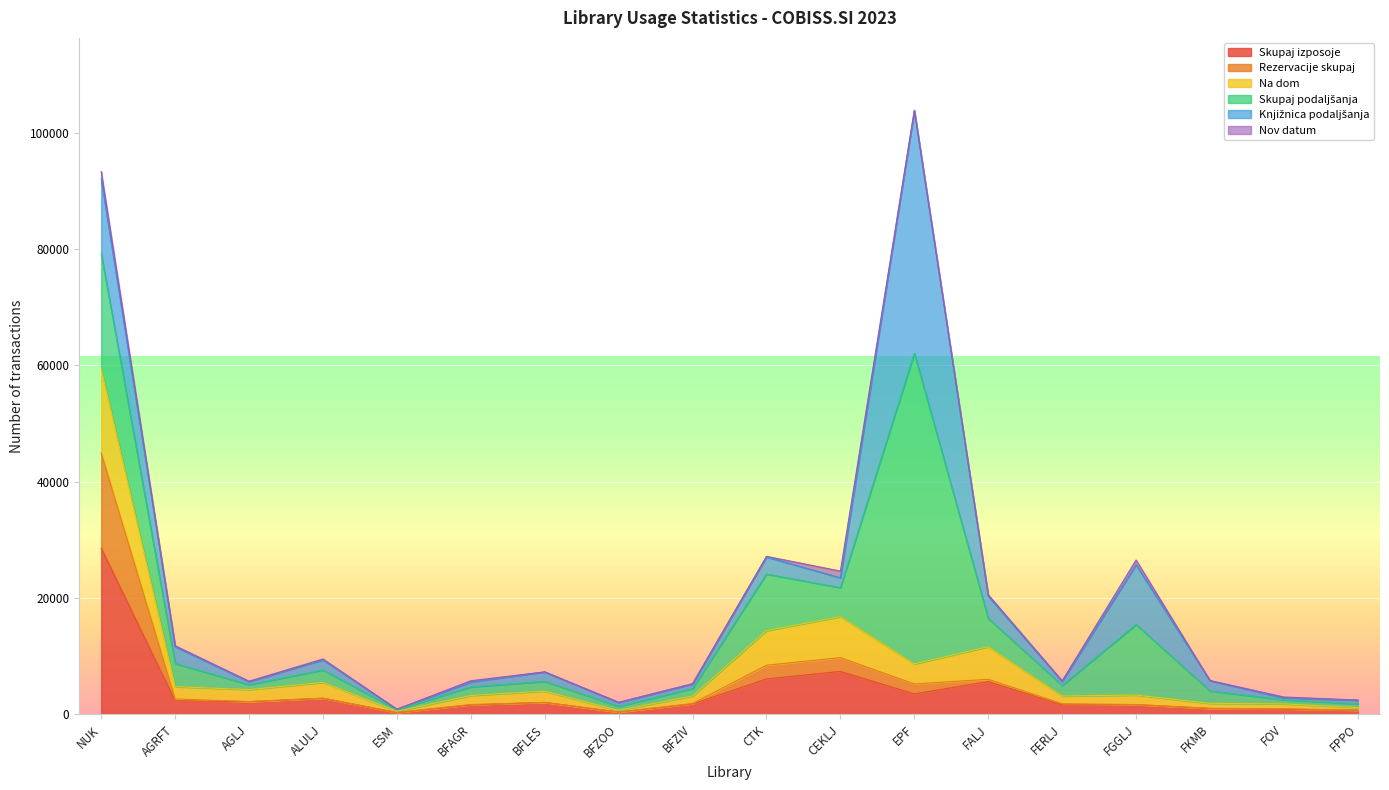

What is the sum of the Rezervacije skupaj values at FGGLJ and AGRFT?

328